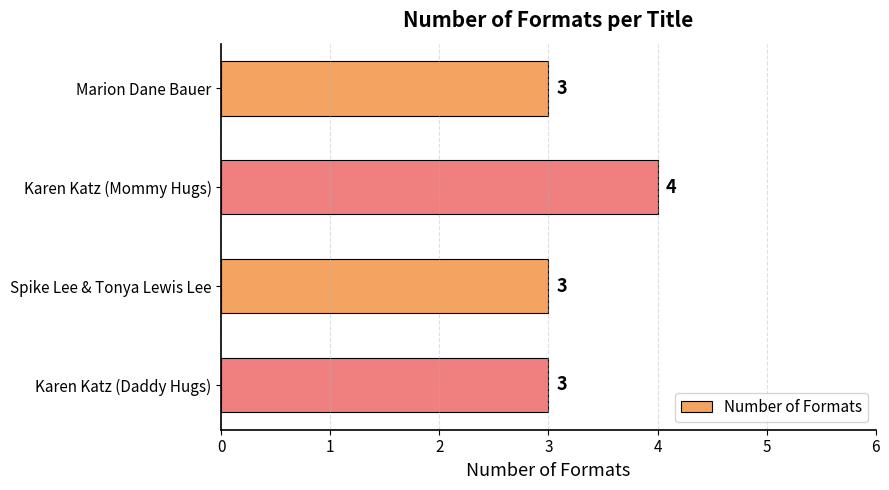

The value at Karen Katz (Daddy Hugs) is 2. True or false?

False